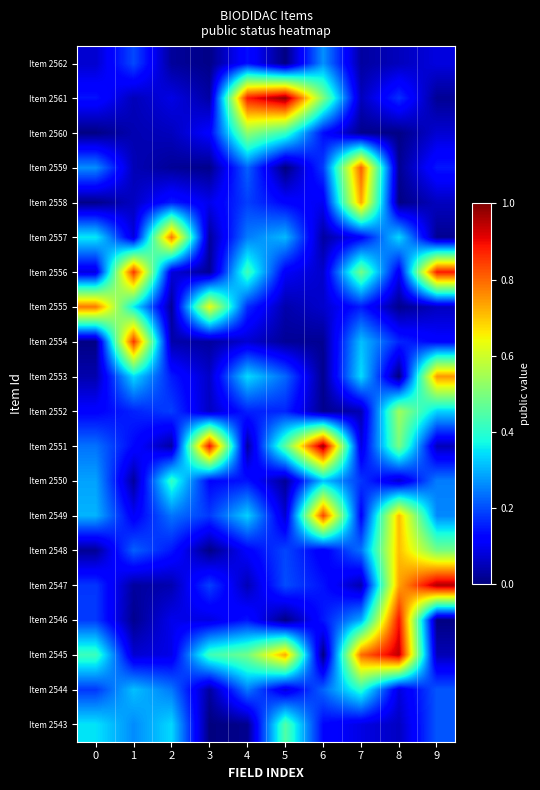

At which category is the sum across all series the highest?

8